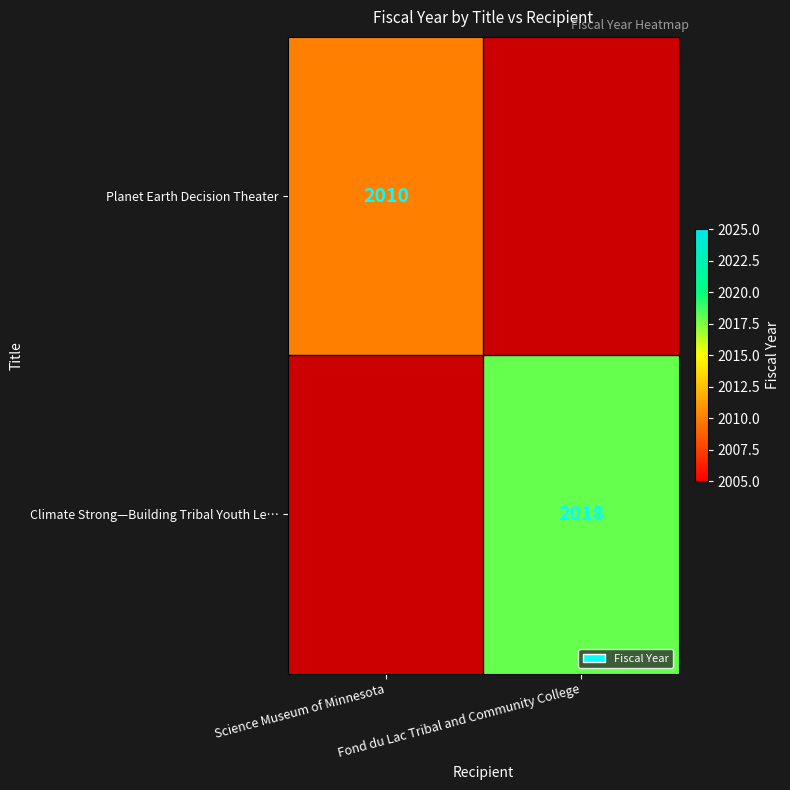

True or false: Planet Earth Decision Theater has a value of 2010 at Science Museum of Minnesota.

True